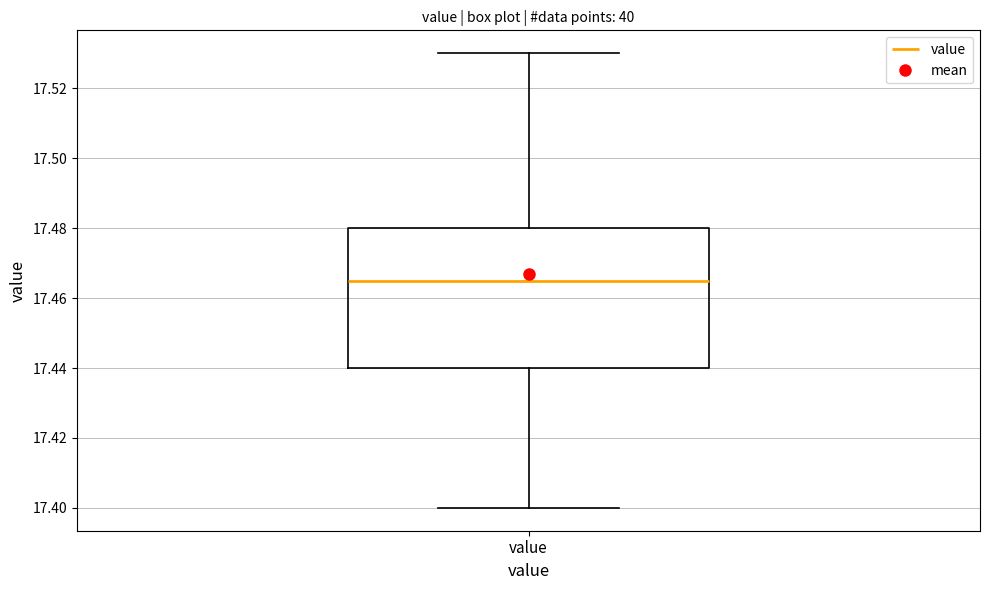

Transcribe this box plot: give where the median line is, the range the box spans, and where the two whiskers end, as read against the y-axis. The values are not printed on the chart, so give them approximately, as read against the axis.

median 17.466, box 17.440 to 17.480, whiskers 17.400 to 17.530